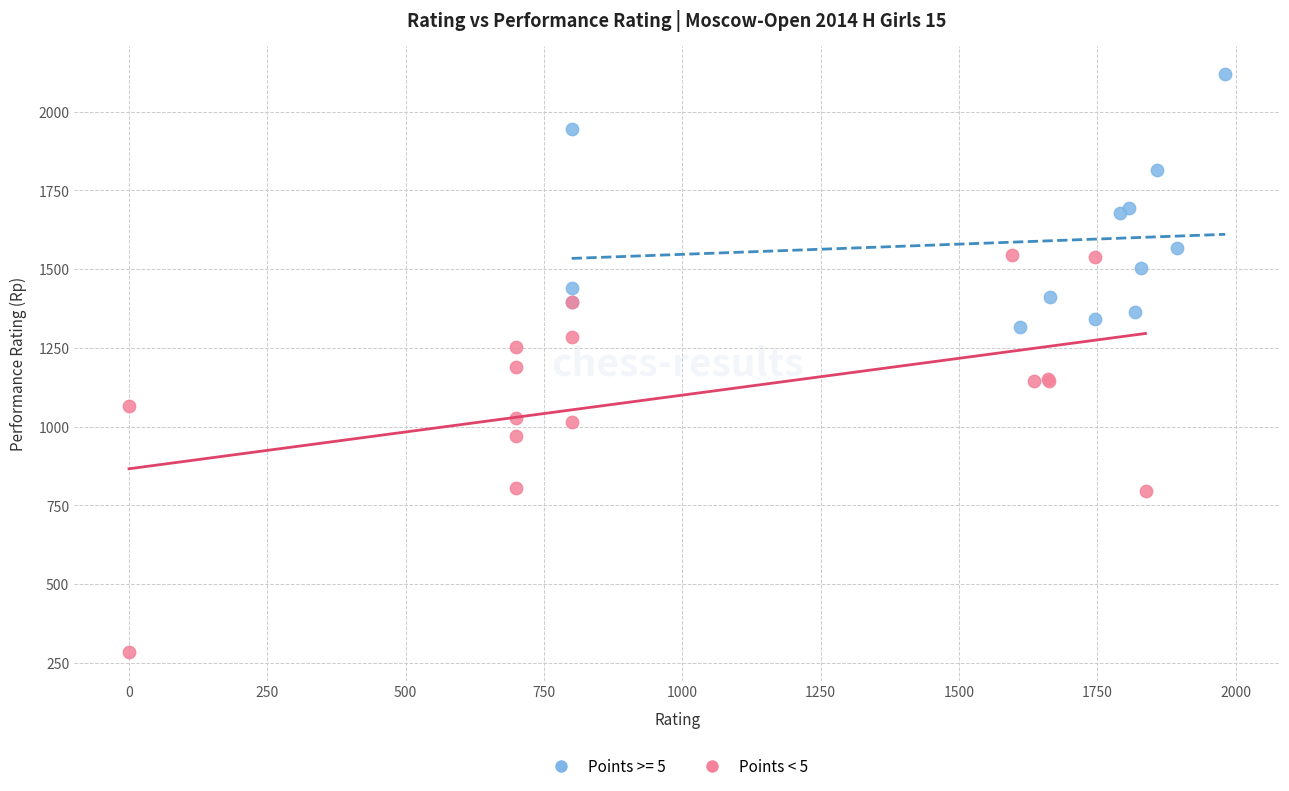

Which series reaches the minimum Y coordinate?

Points < 5